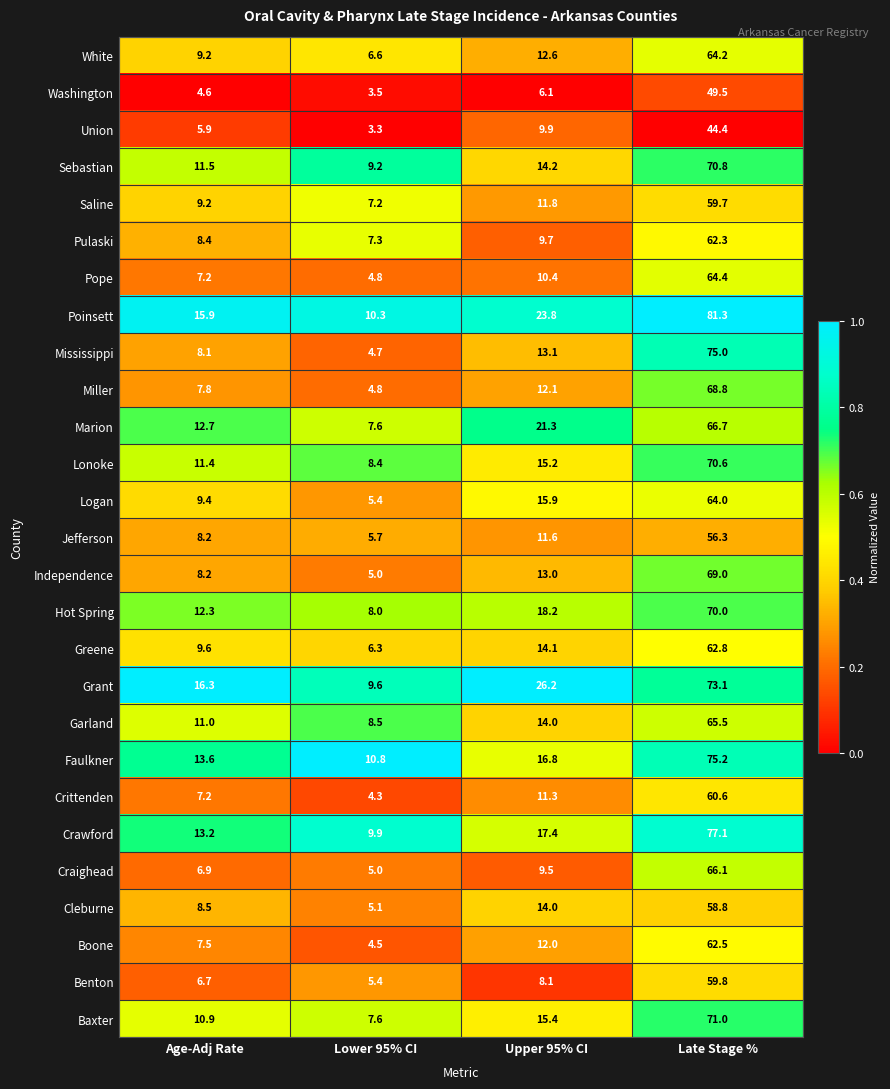

Is it true that Sebastian equals 11.5 at Age-Adj Rate?

True